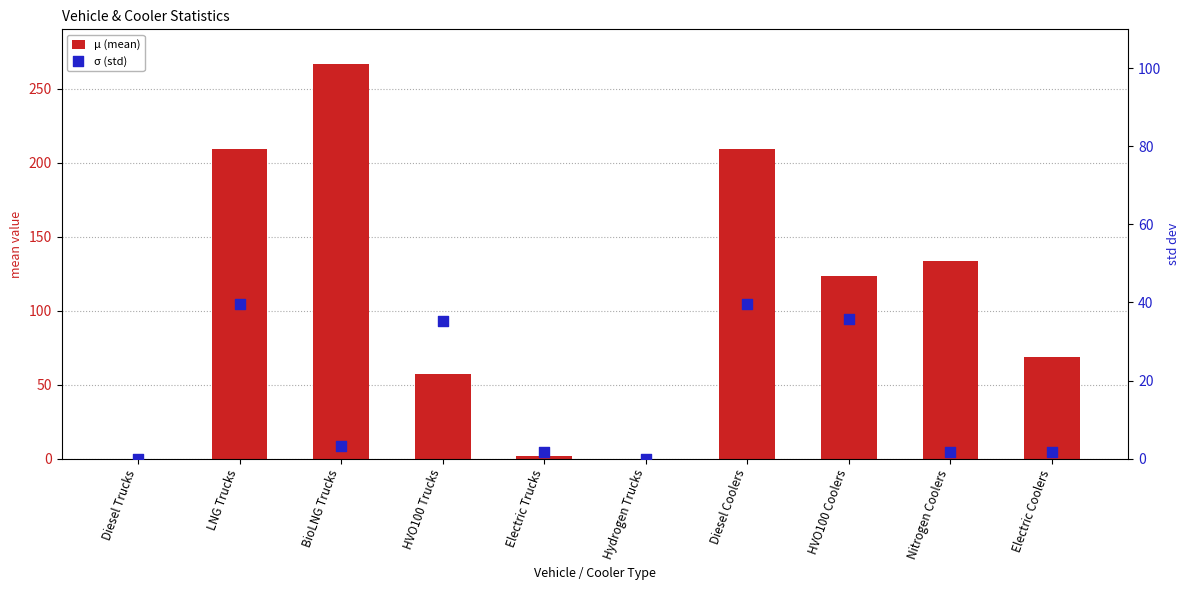

Which series has the widest spread of Y values?

μ (mean)